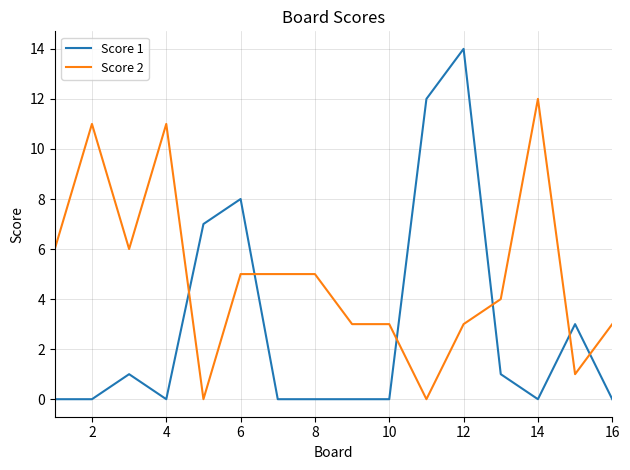

What is the greatest value displayed?

14